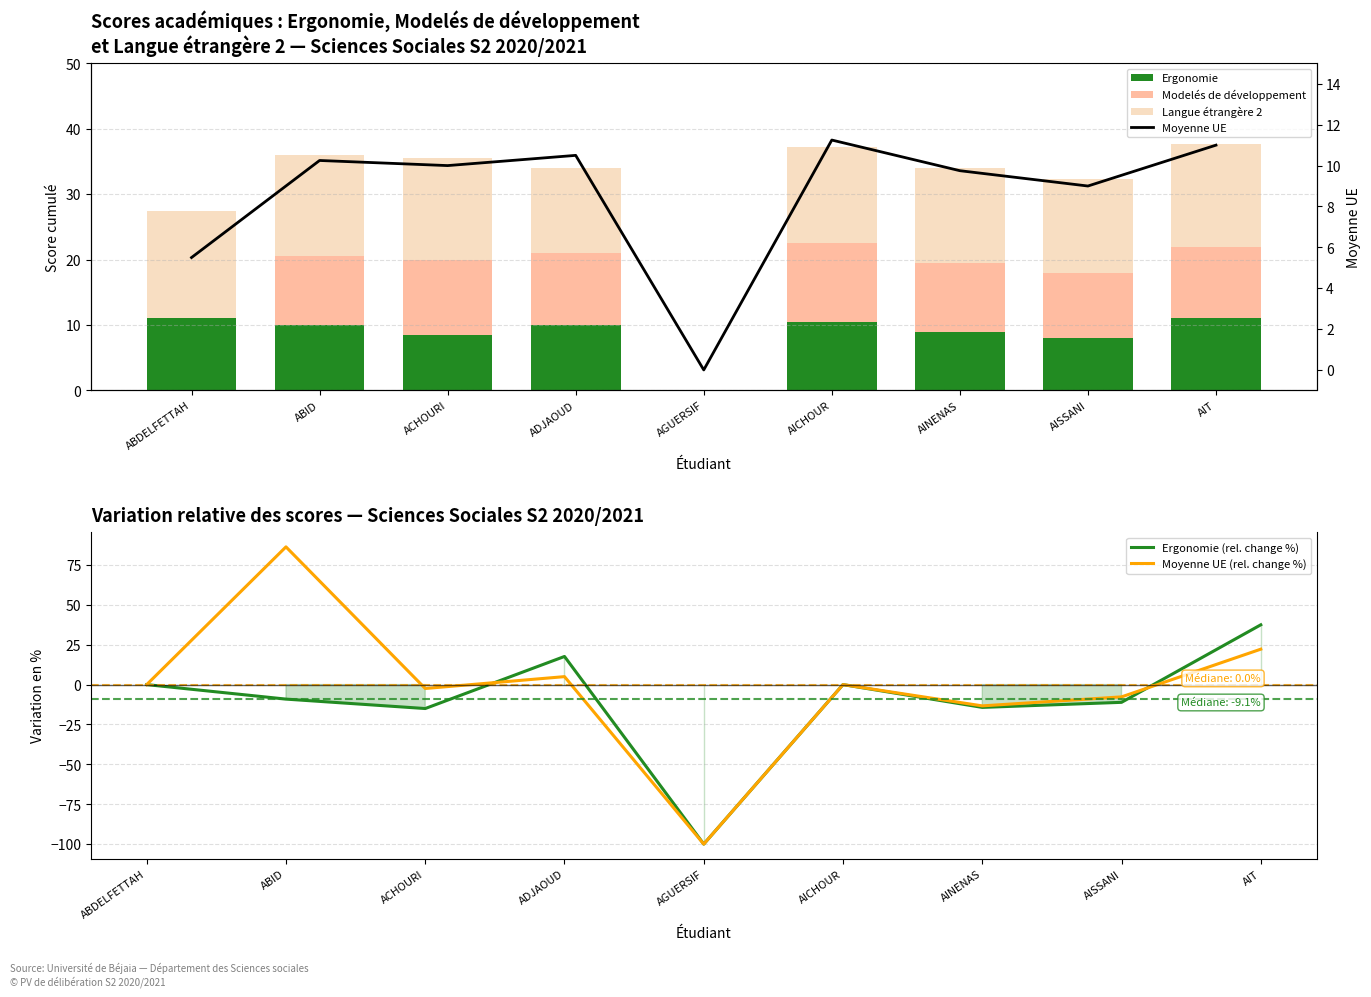

The Moyenne UE (rel. change %) series shows 22.2 at AIT. True or false?

True